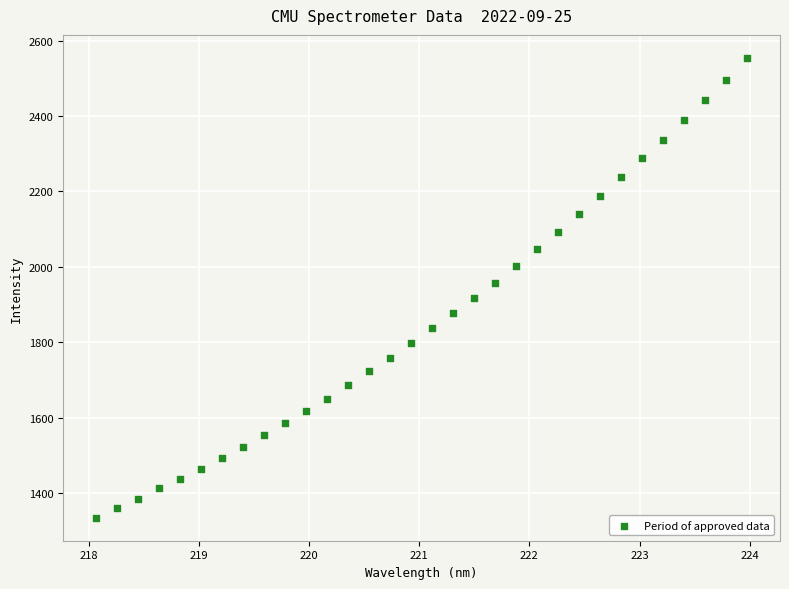

What is the range of X values (max minus min)?

5.9